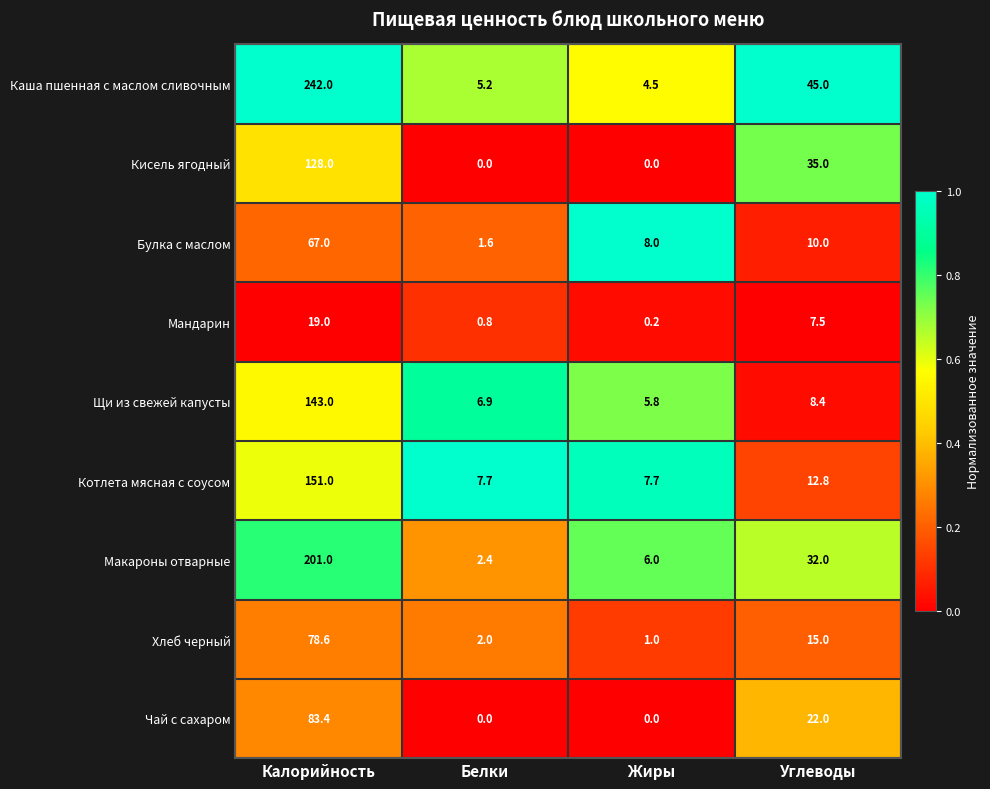

At how many categories does at least one series exceed 0?

4